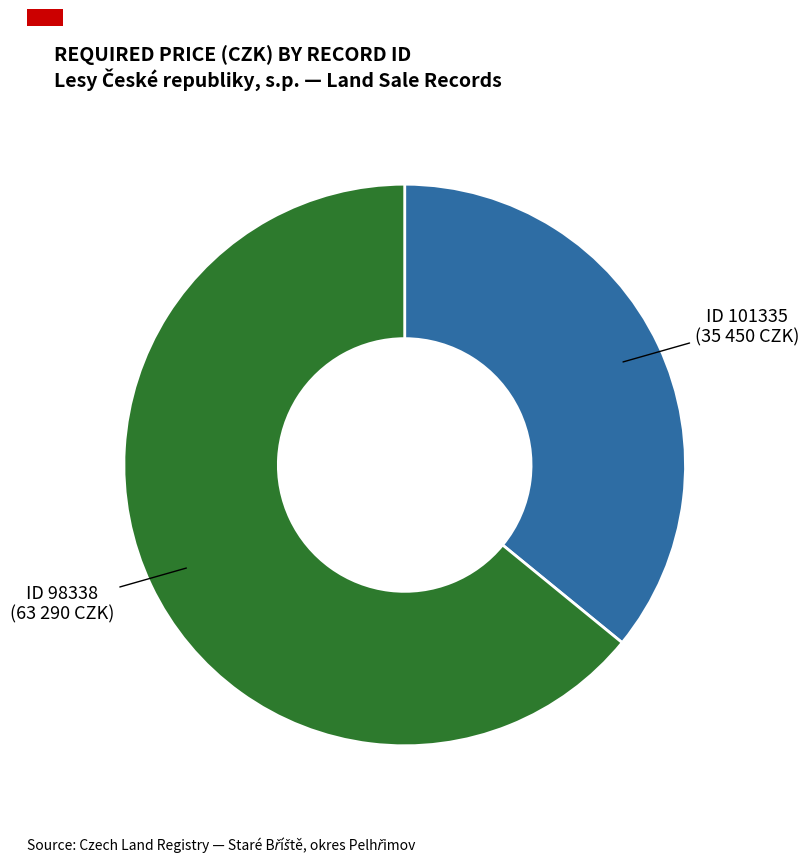

Does any single category account for the majority?

Yes